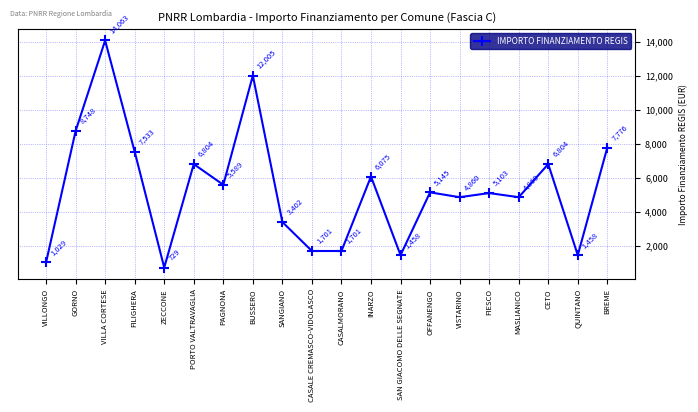

Reading left to right, transcribe all the data shown in this chart.

1029	8748	14063	7533	729	6804	5589	12005	3402	1701	1701	6075	1458	5145	4860	5103	4860	6804	1458	7776